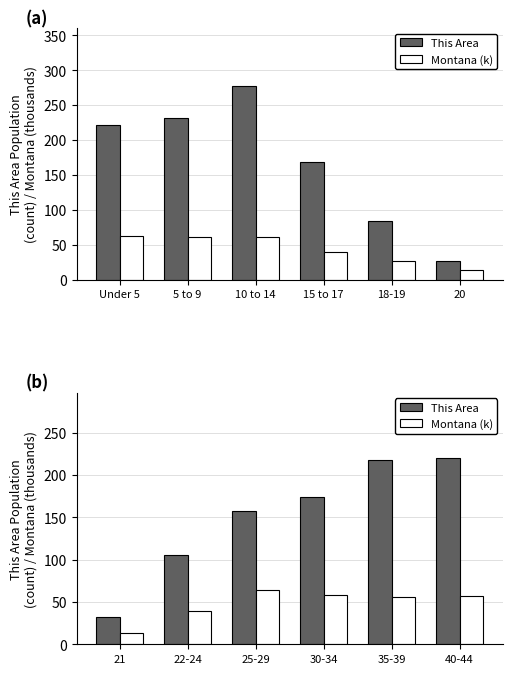

What is the value of the Montana (k) bar at the 6th from the left?

57.4